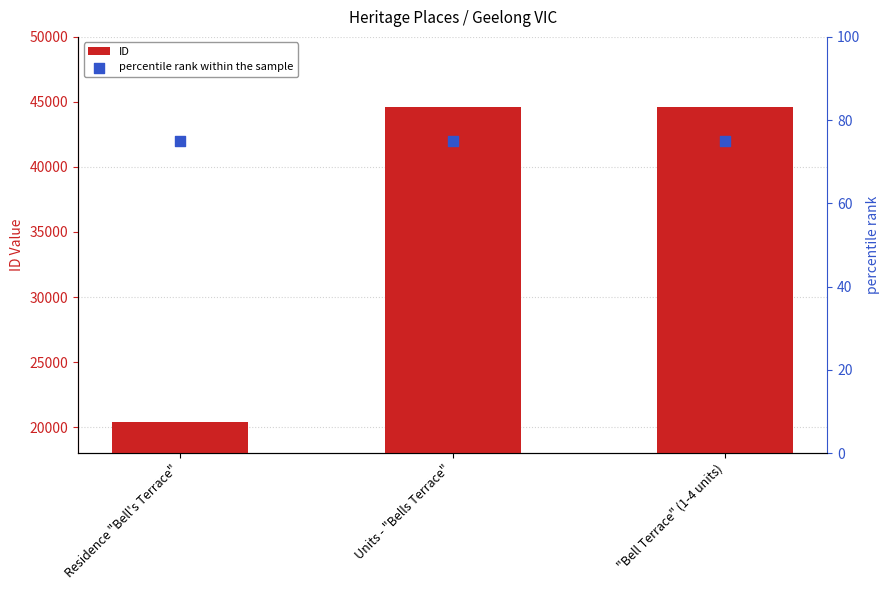

What is the total value across all series at Residence "Bell's Terrace"?

20441